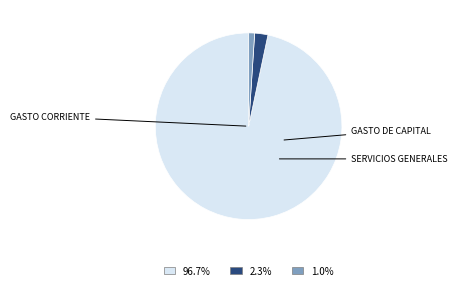

Combined, what portion of the pie is GASTO CORRIENTE and SERVICIOS GENERALES?

97.7%